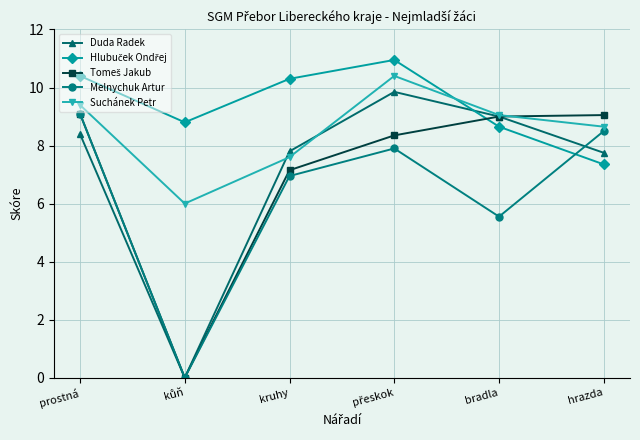

Which series has the widest spread of values?

Duda Radek